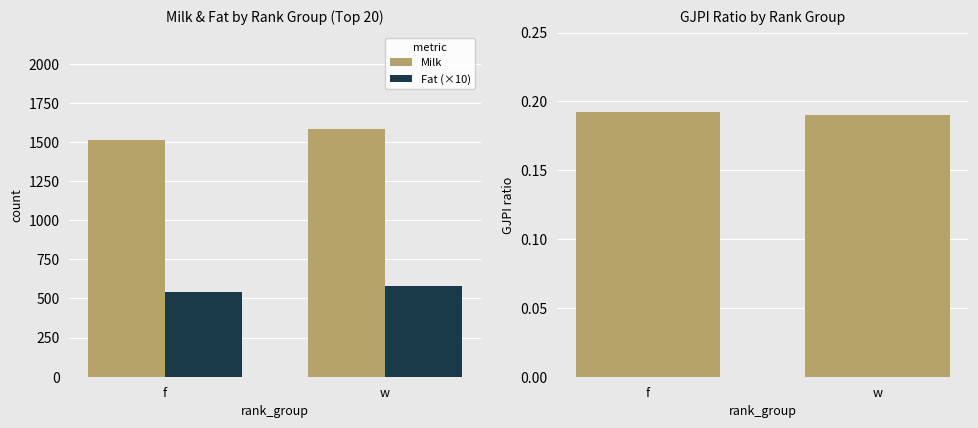

At which category does the chart reach its minimum across all series?

w